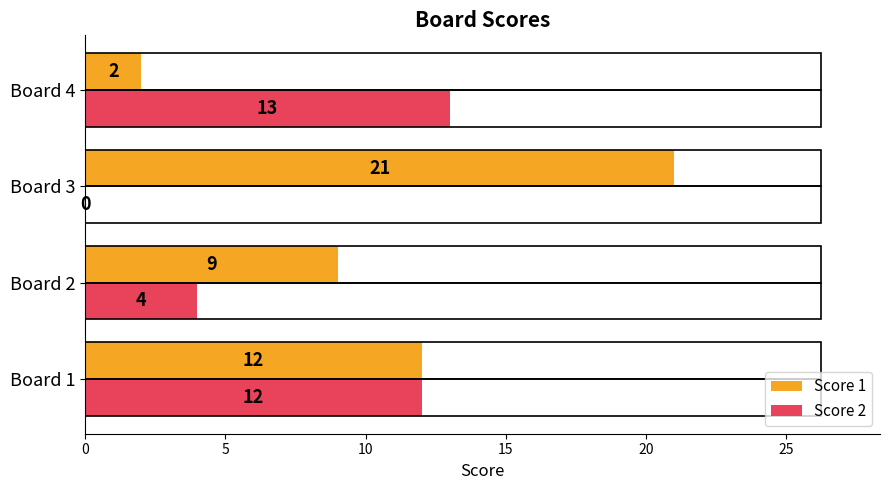

The Score 1 series shows 13 at Board 2. True or false?

False